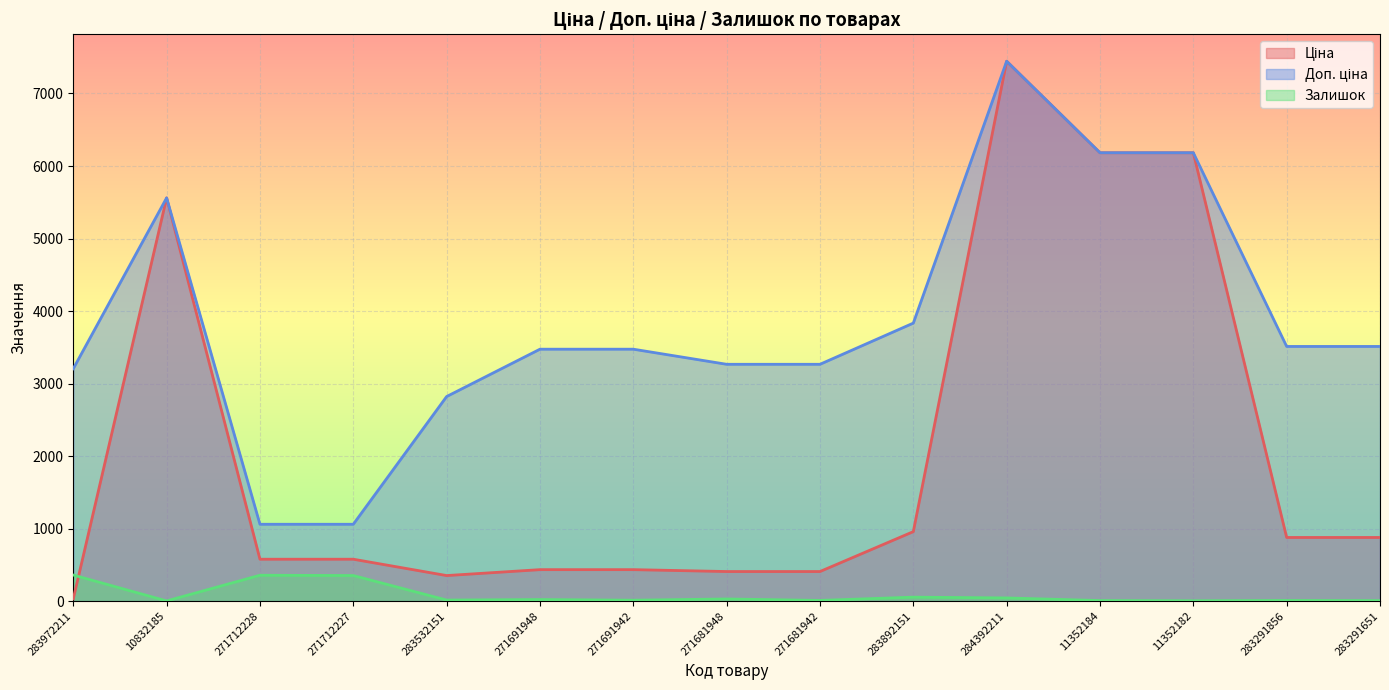

What position from the right is 283291651?

1